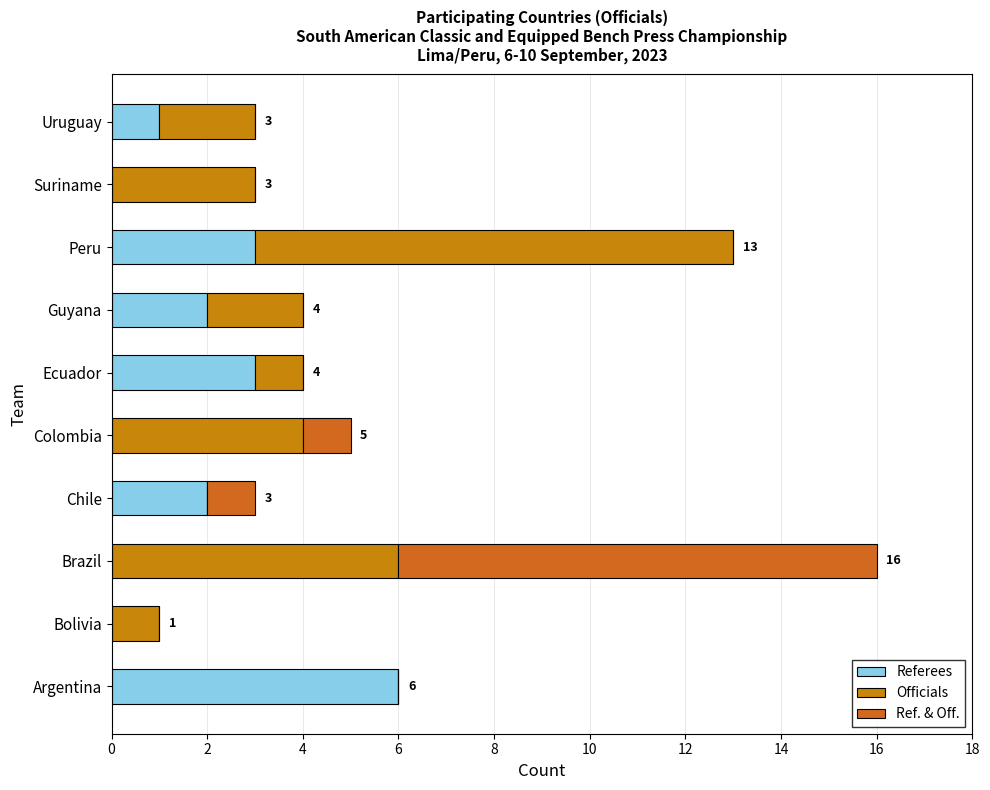

How many categories are shown in the chart?

10